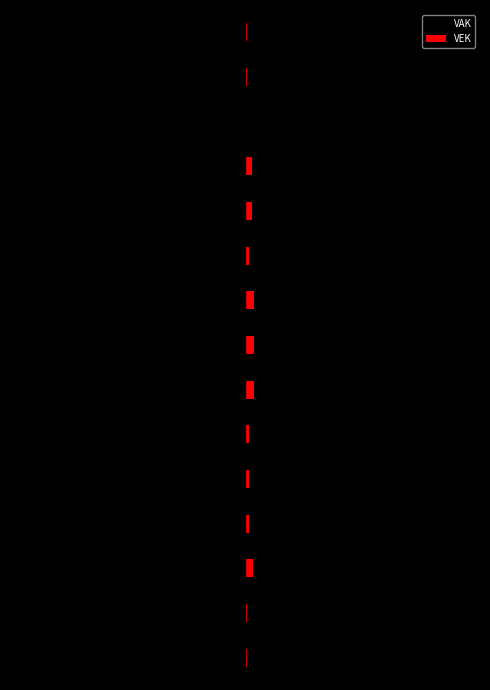

What is the difference between the maximum and minimum values in the VAK series?

42235